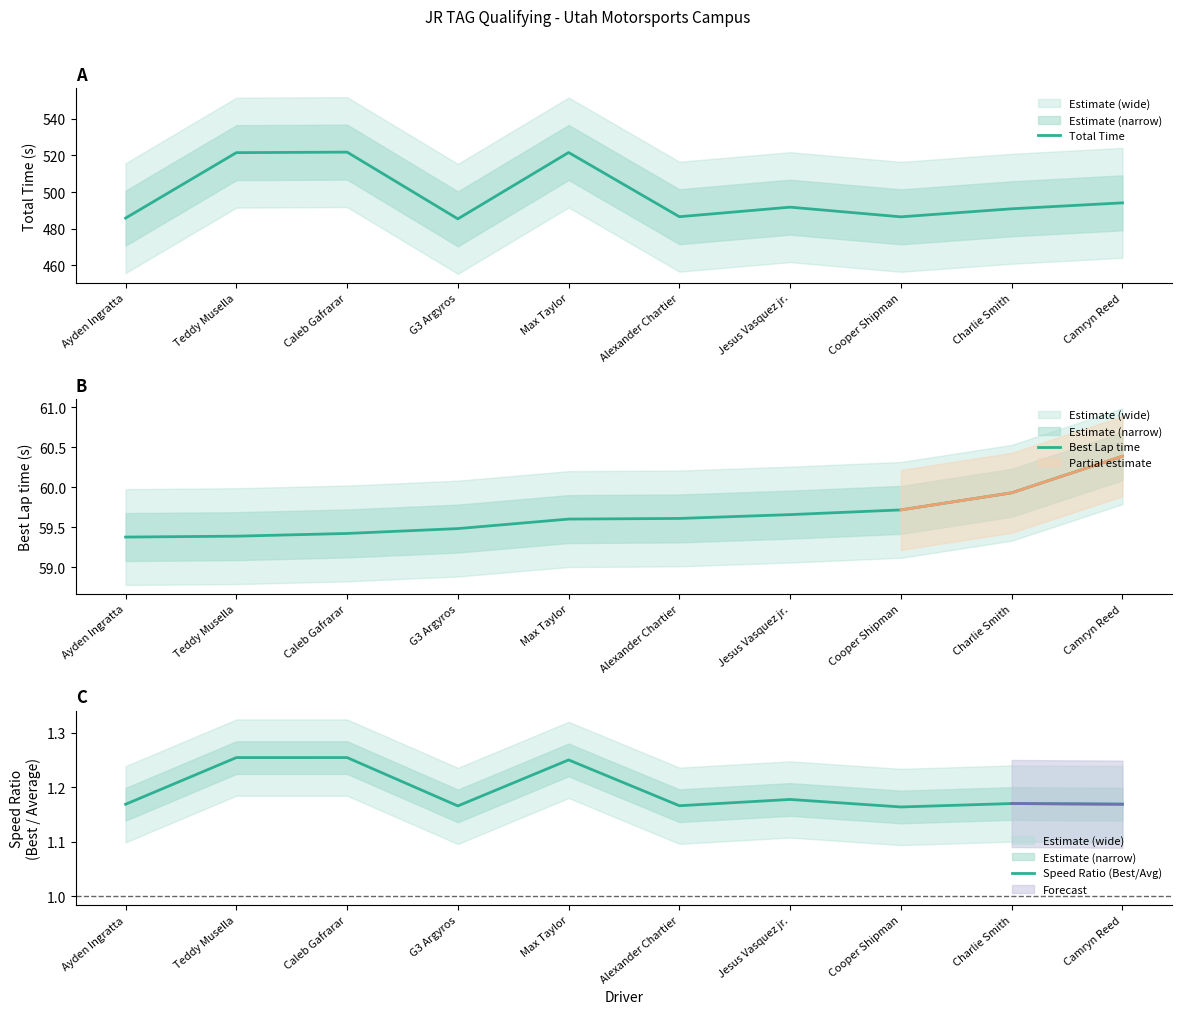

Count the number of categories in the chart.

10